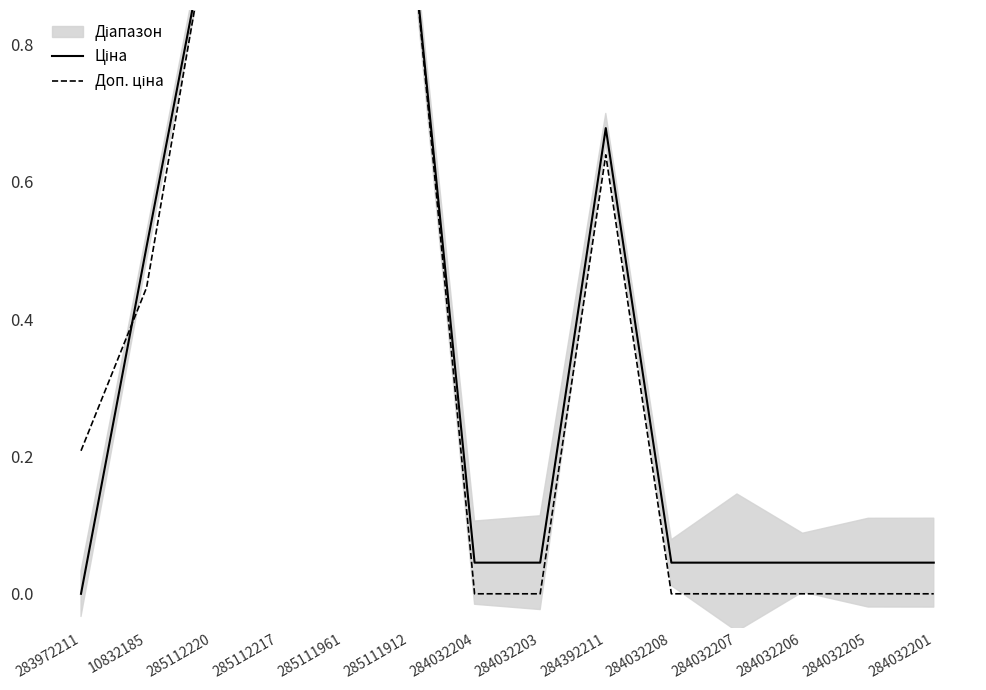

How many lines are shown in the chart?

2